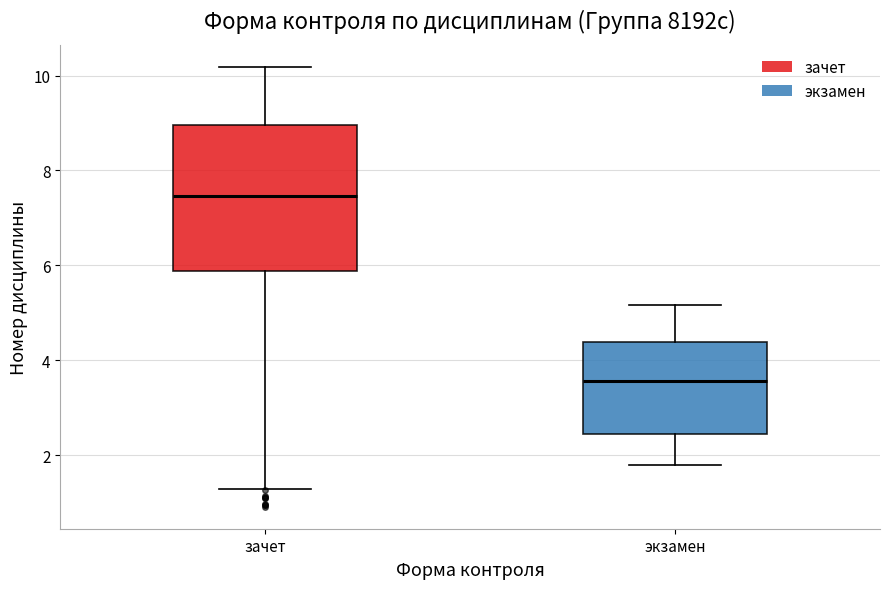

Comparing the boxes themselves (not the whiskers), which one is the tallest?

зачет